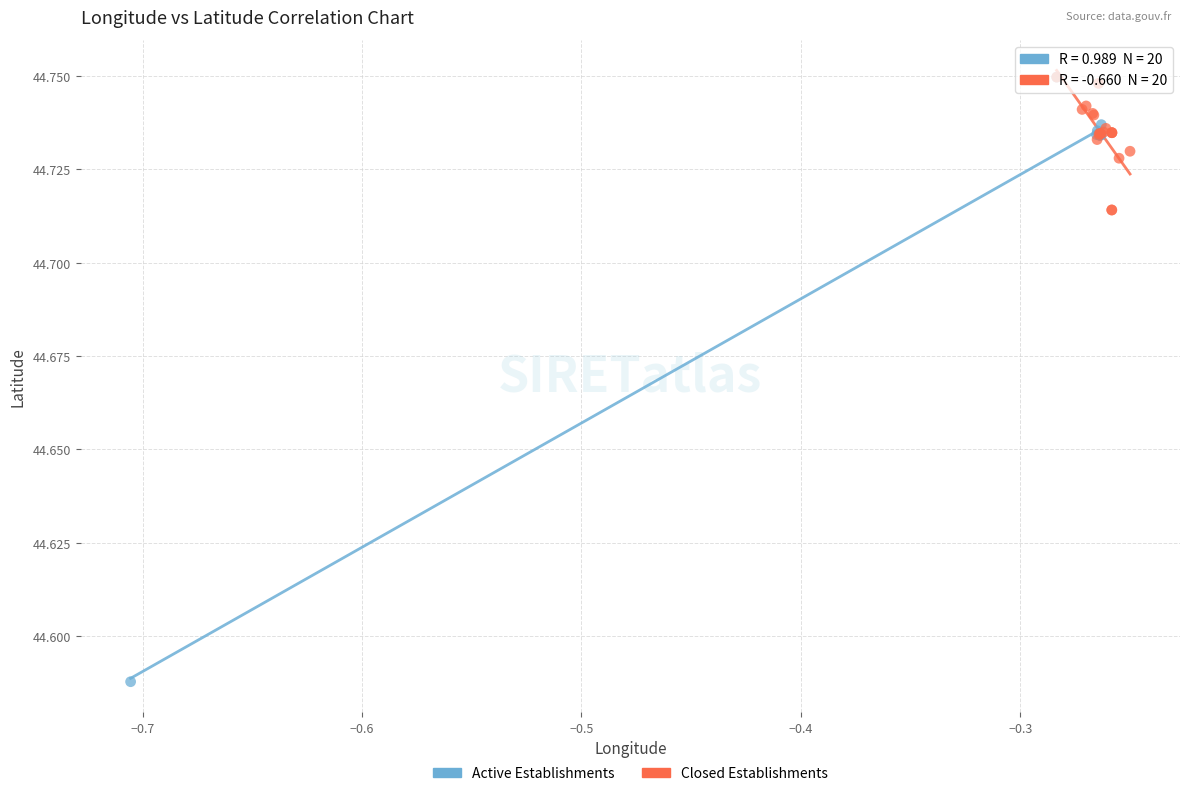

Which series has the largest Y range (max minus min)?

Active Establishments